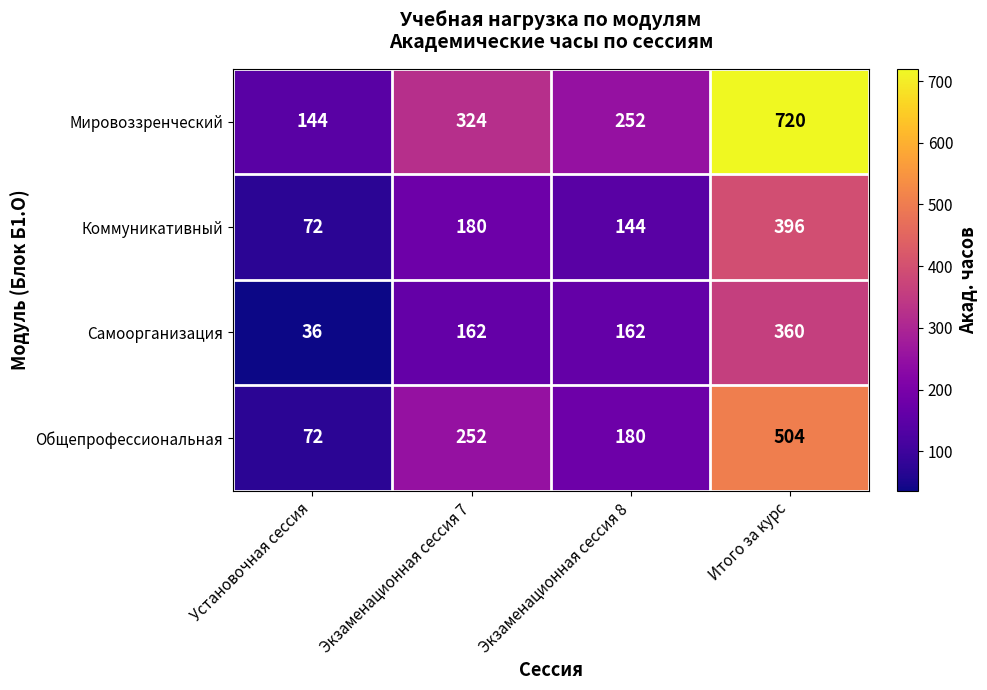

Rank the series at Экзаменационная сессия 8 from highest to lowest value.

Мировоззренческий, Общепрофессиональная, Самоорганизация, Коммуникативный